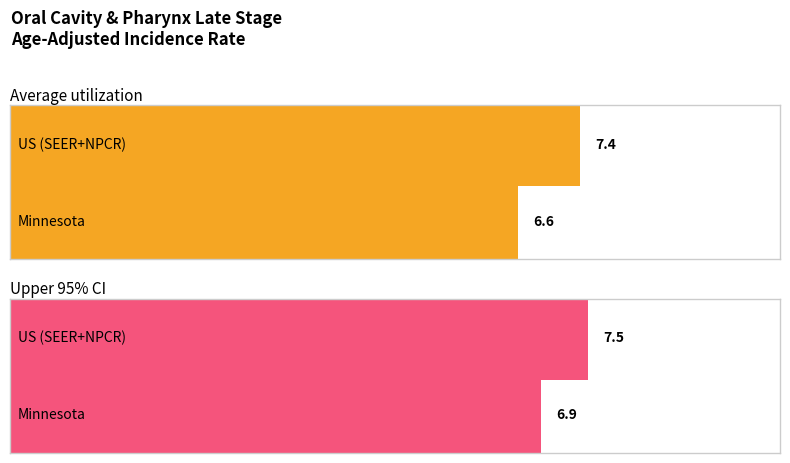

Which has a higher value, Minnesota or US (SEER+NPCR)?

US (SEER+NPCR)